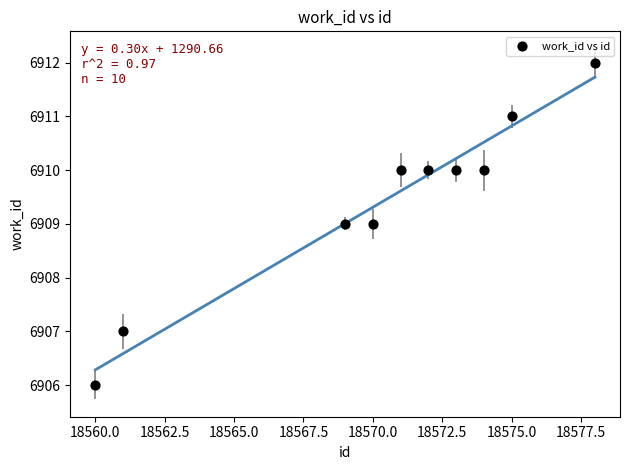

What is the range of X values (max minus min)?

18